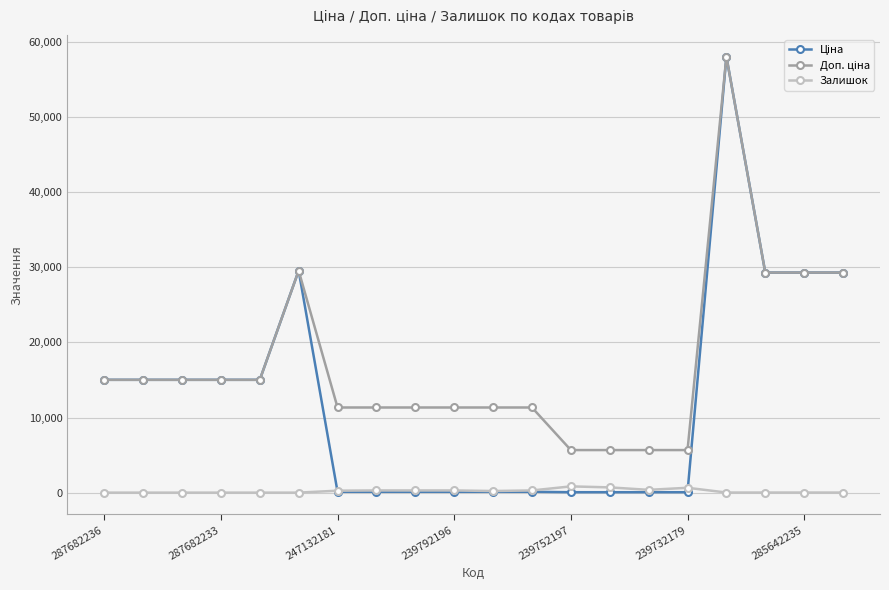

What is the average value of the Залишок series?

211.2